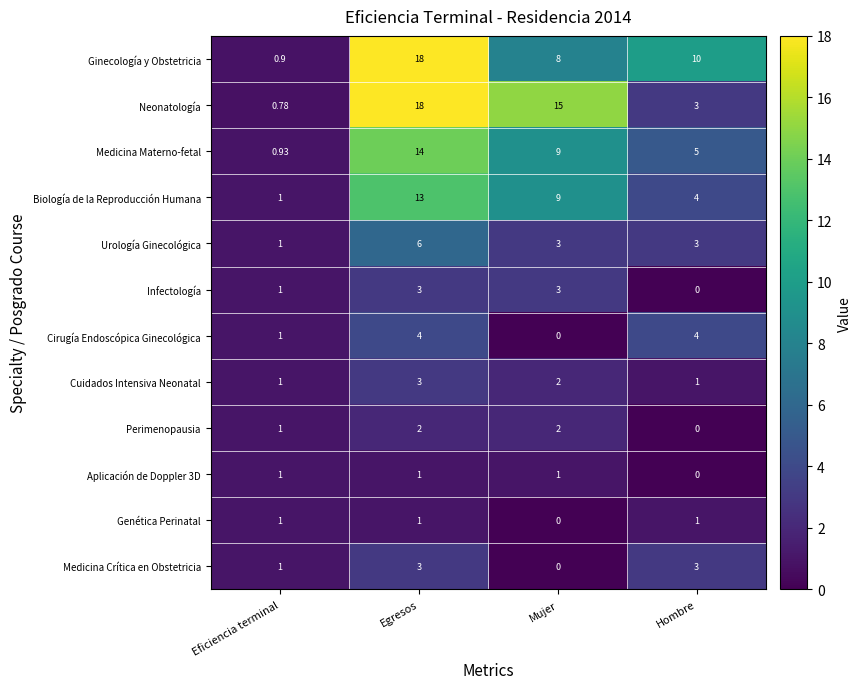

At which category is the sum across all series the highest?

Egresos